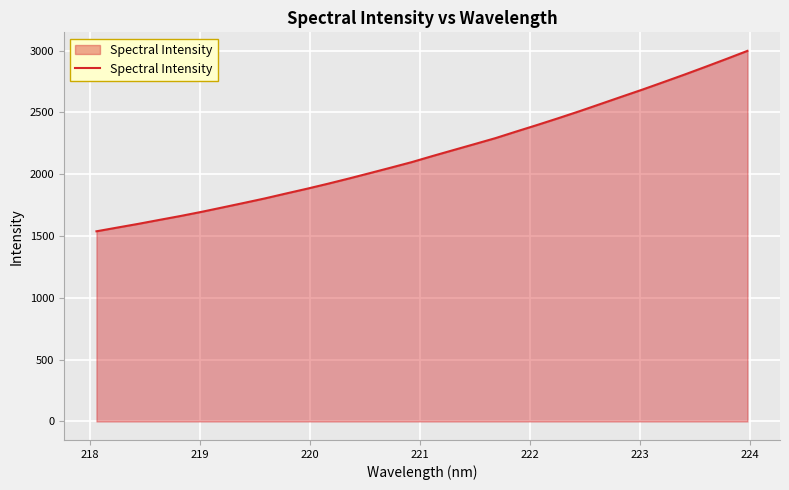

What is the difference between the maximum and minimum values?

1459.4